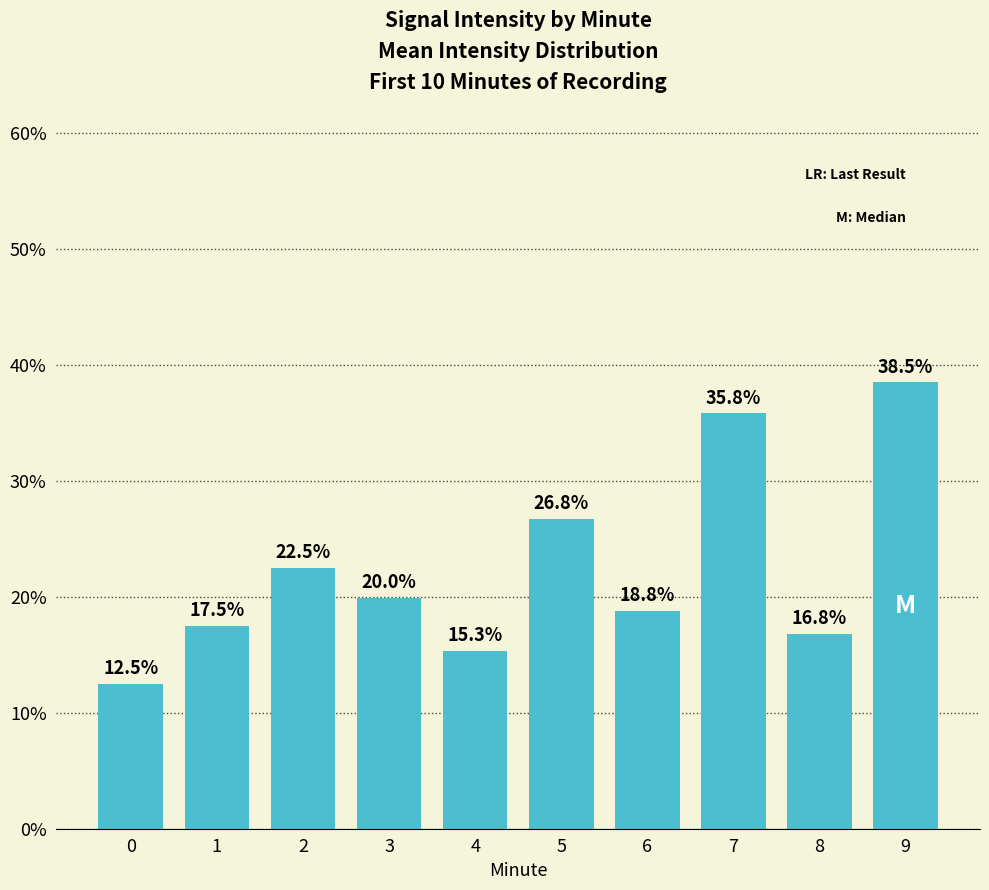

At which category does the chart reach its peak across all series?

9